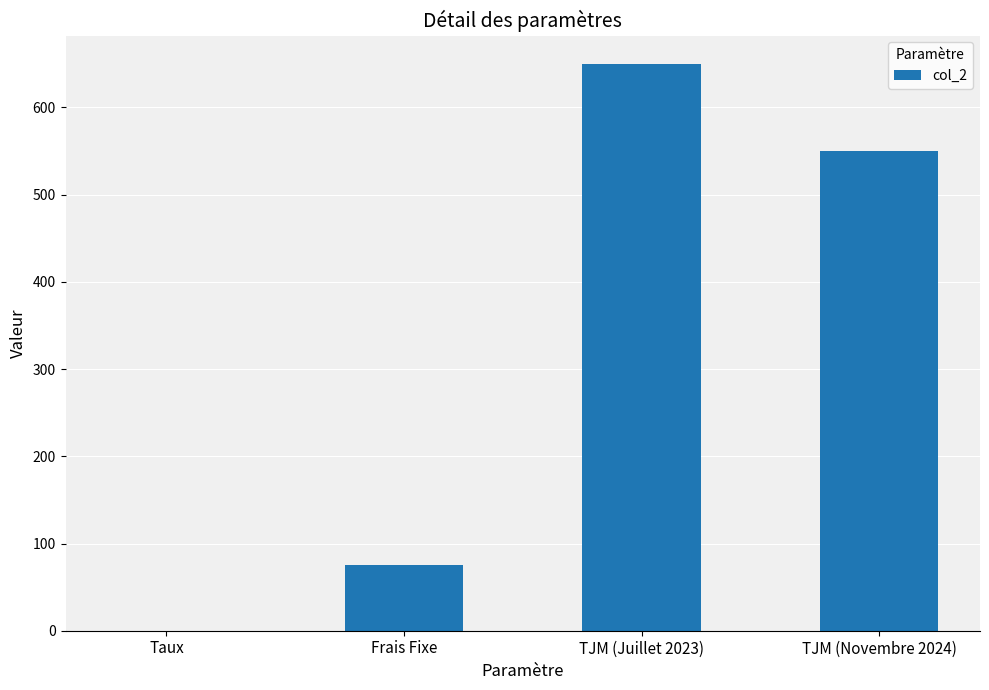

Count the number of data series in this chart.

1